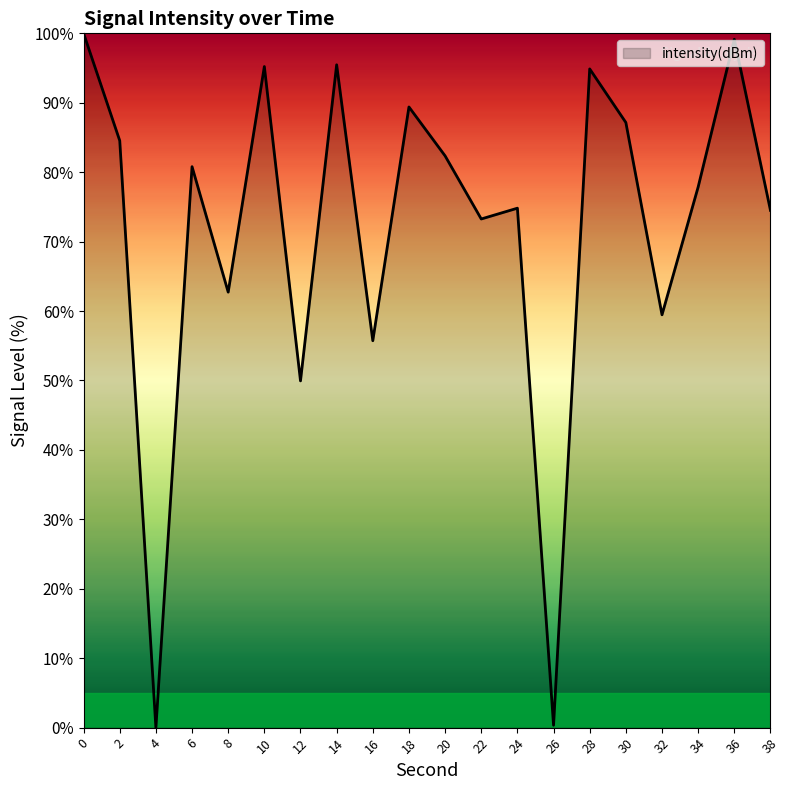

The chart shows a value of 93.7 at 16. True or false?

False